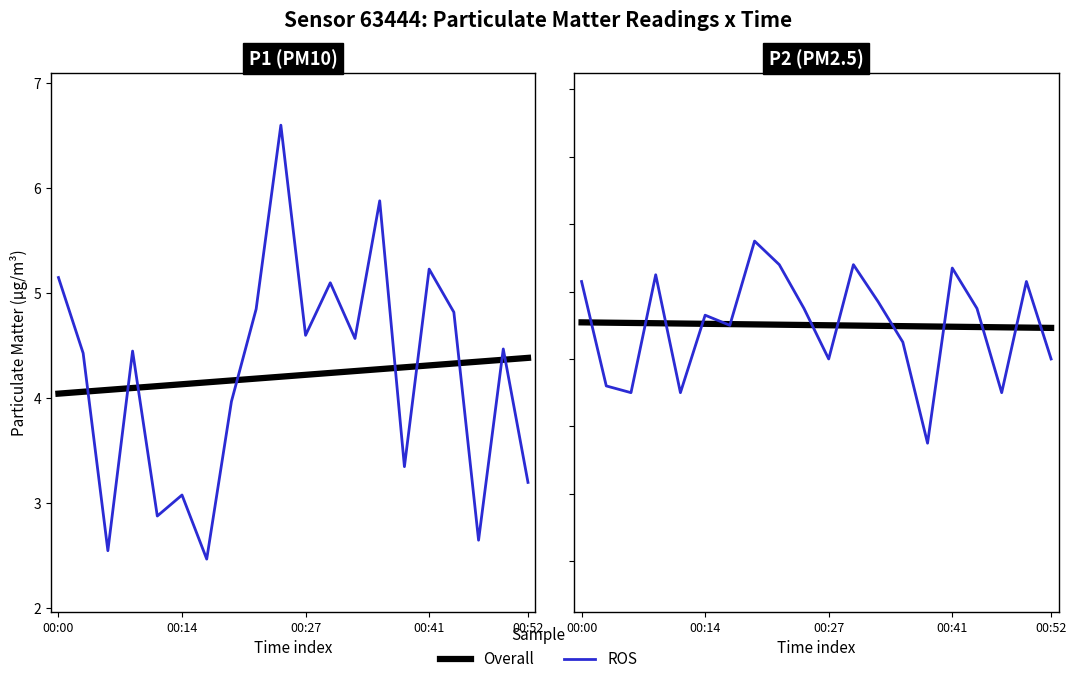

How many distinct data groups are displayed?

2